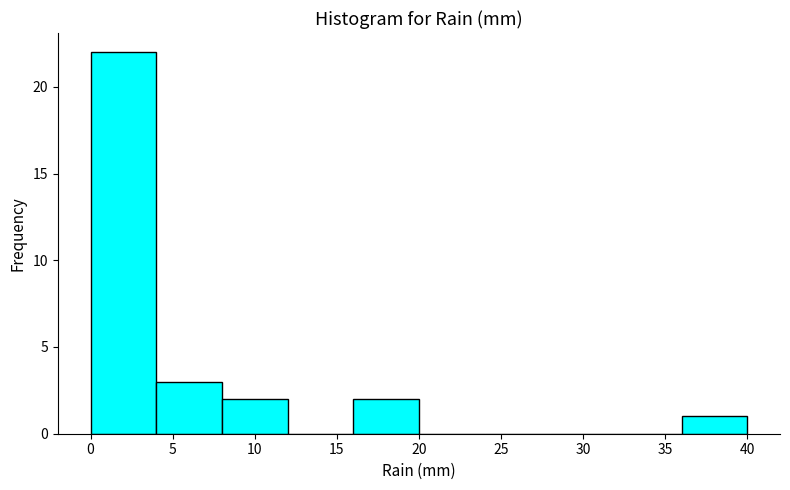

Reading left to right, list every bar in this chart as the range it spans on the x-axis followed by its height. The values are not printed on the chart, so give them approximately, as read against the axis.

0 to 4: 22
4 to 8: 3
8 to 12: 2
12 to 16: 0
16 to 20: 2
20 to 24: 0
24 to 28: 0
28 to 32: 0
32 to 36: 0
36 to 40: 1